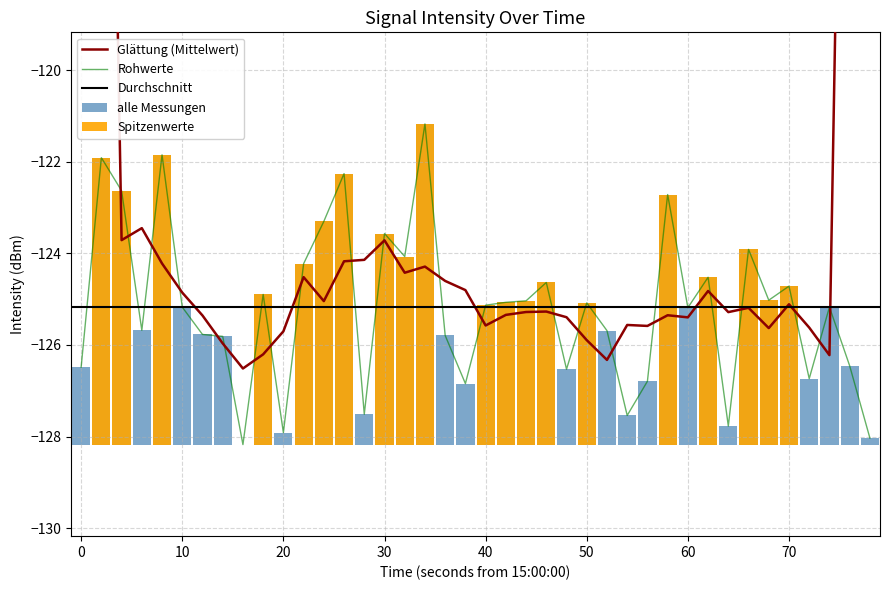

How many data points are less than -125?

25